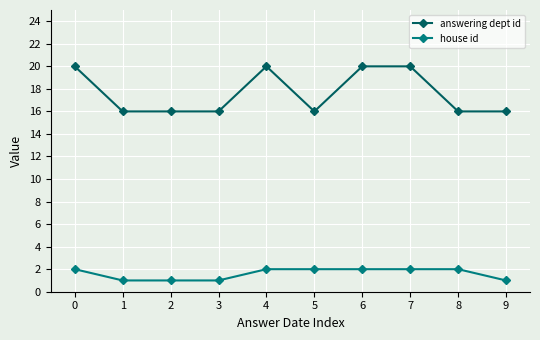

Rank the series by their average value, from lowest to highest.

house id, answering dept id